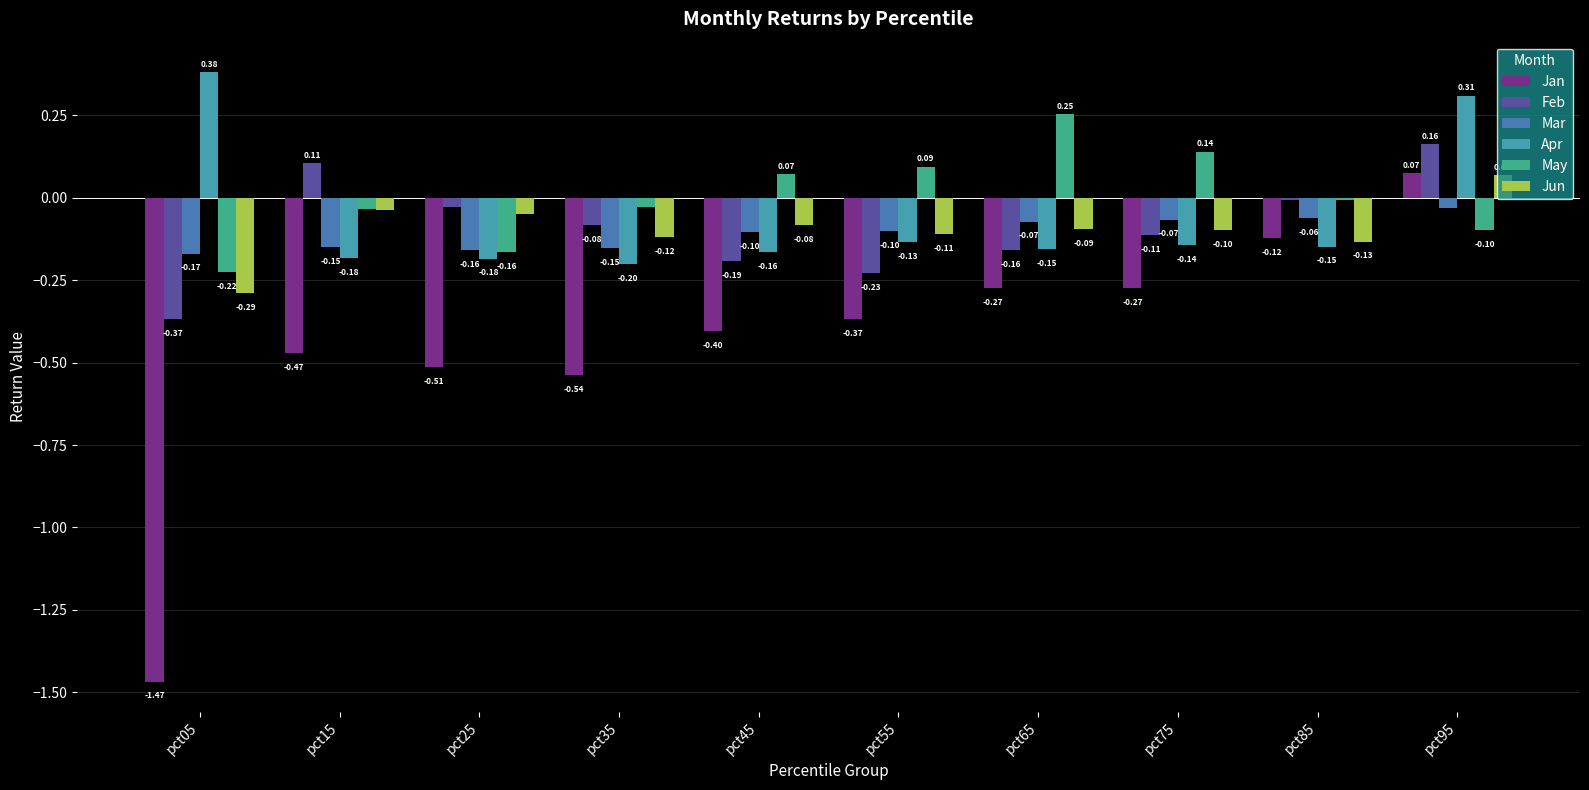

Are the bars horizontal?

No